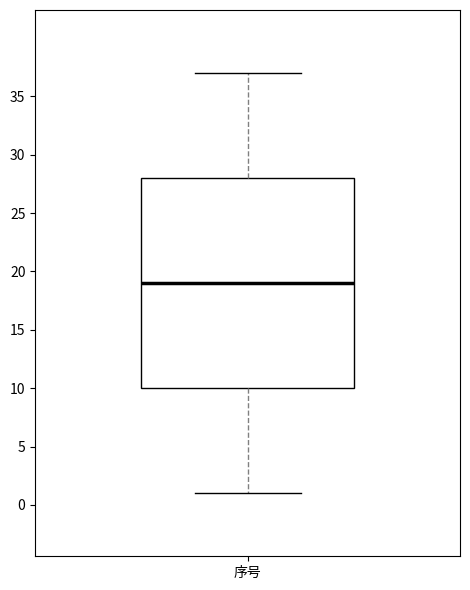

Transcribe this box plot: give where the median line is, the range the box spans, and where the two whiskers end, as read against the y-axis. The values are not printed on the chart, so give them approximately, as read against the axis.

median 19, box 10 to 28, whiskers 1 to 37